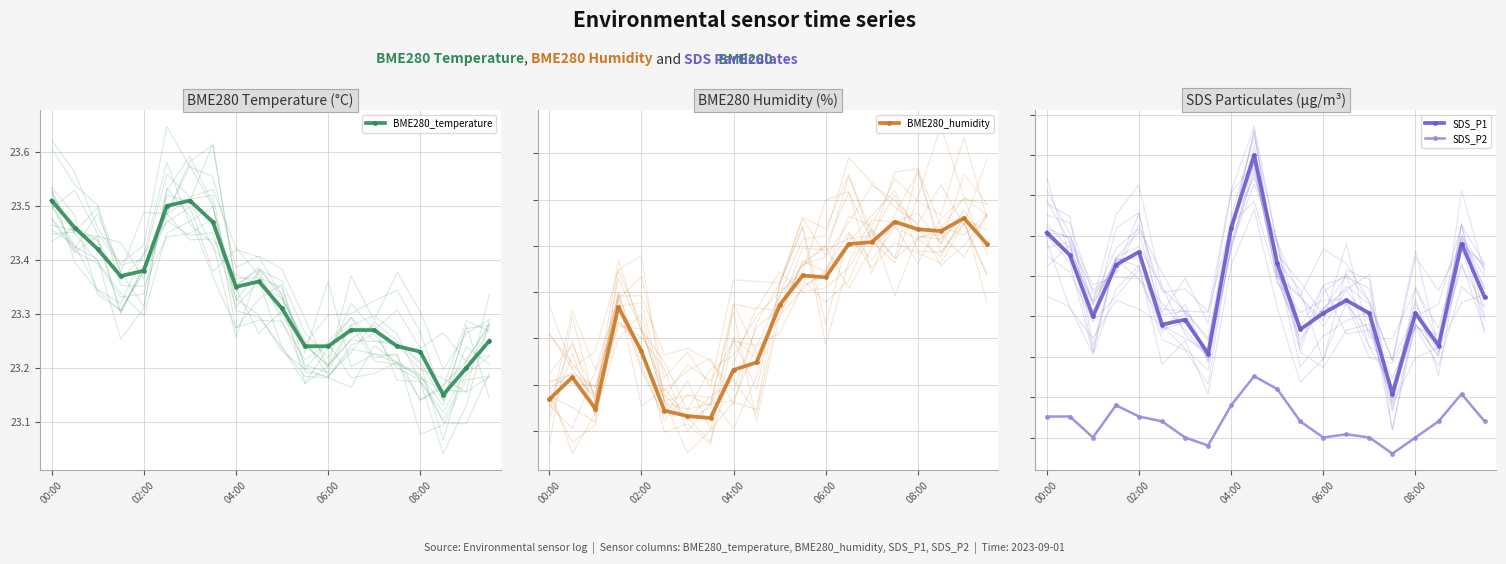

Which series has the largest total across all categories?

BME280_humidity